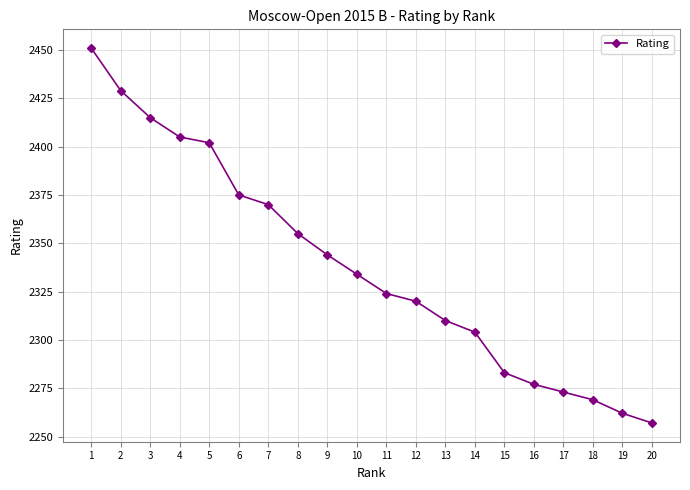

What is the change in value from 5 to 15?

-119